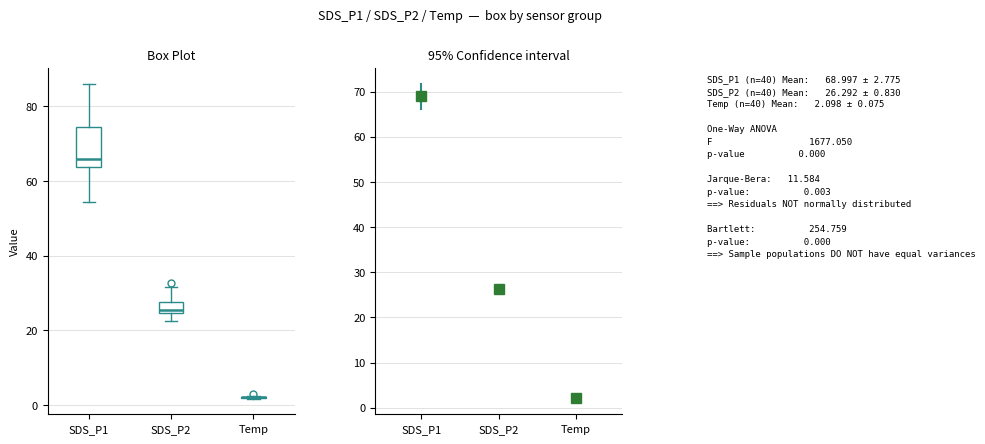

Where does the lower whisker of the box for SDS_P1 end on the y-axis? The values are not printed on the chart, so give them approximately, as read against the axis.

54